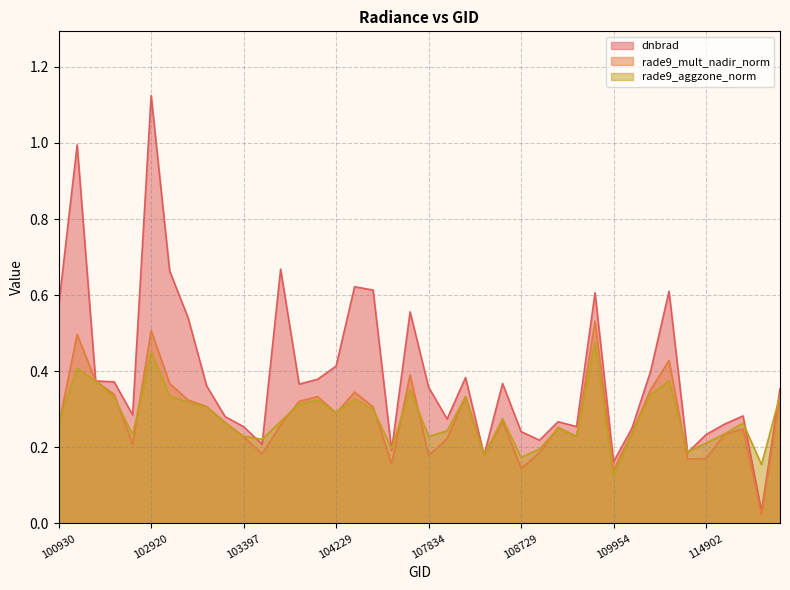

Is the value of rade9_aggzone_norm at 104112 greater than the value of dnbrad at 103524?

No